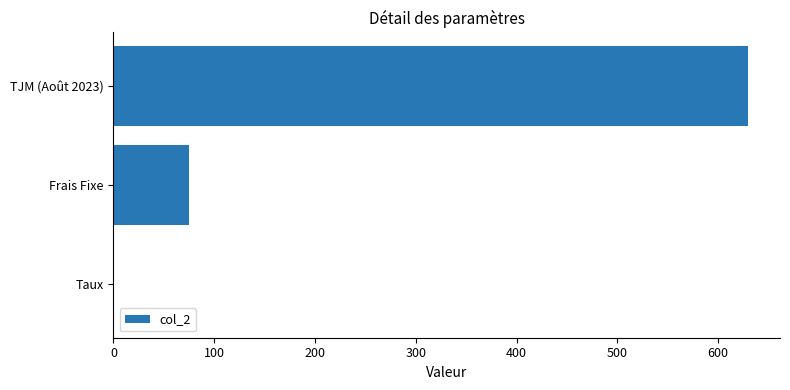

True or false: the data shows 75.0 at Frais Fixe.

True